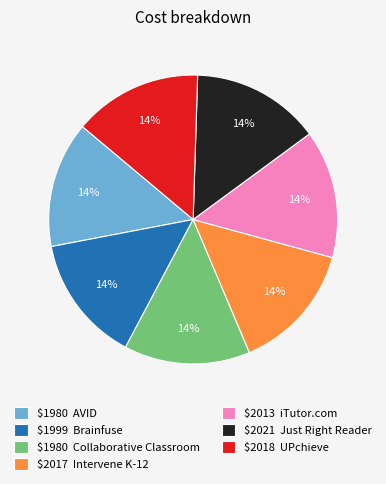

To the nearest percent, what portion does $1980 Collaborative Classroom represent?

14%